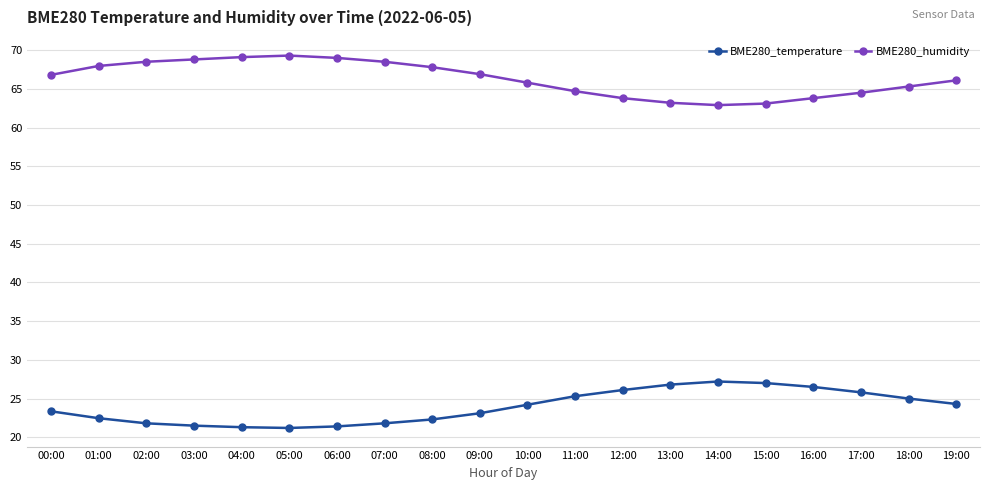

Is the value of BME280_humidity at 18:00 greater than the value of BME280_temperature at 06:00?

Yes